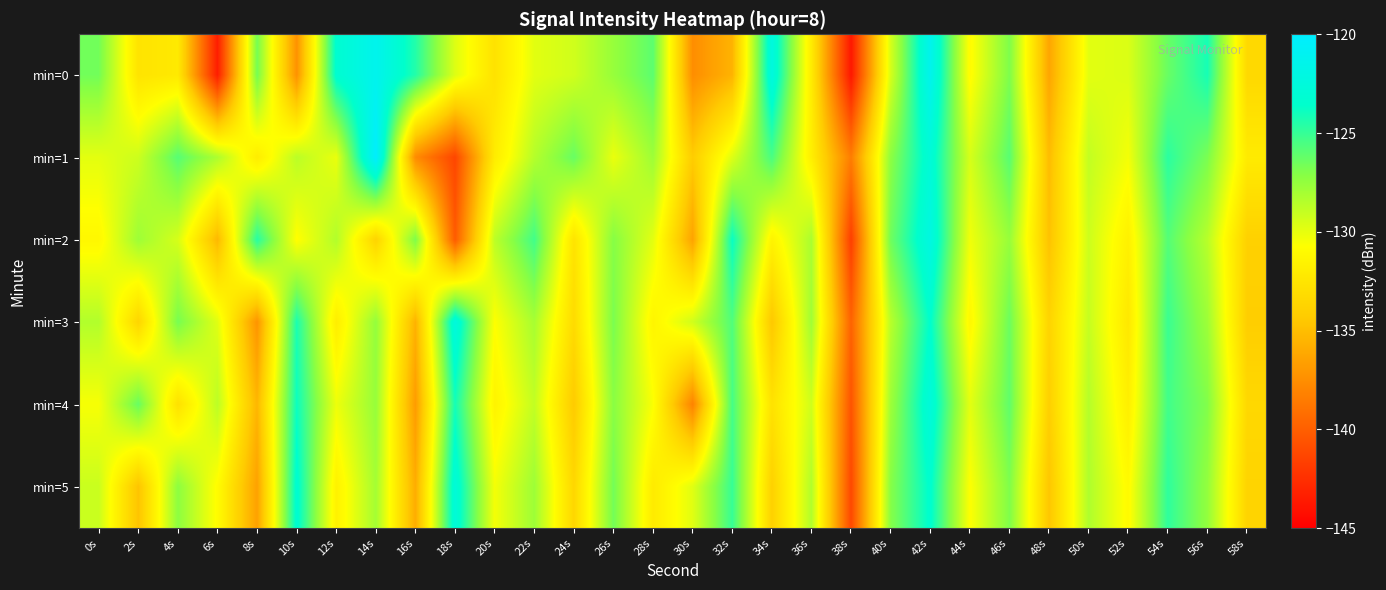

What is the total value across all series at 46s?

-759.8